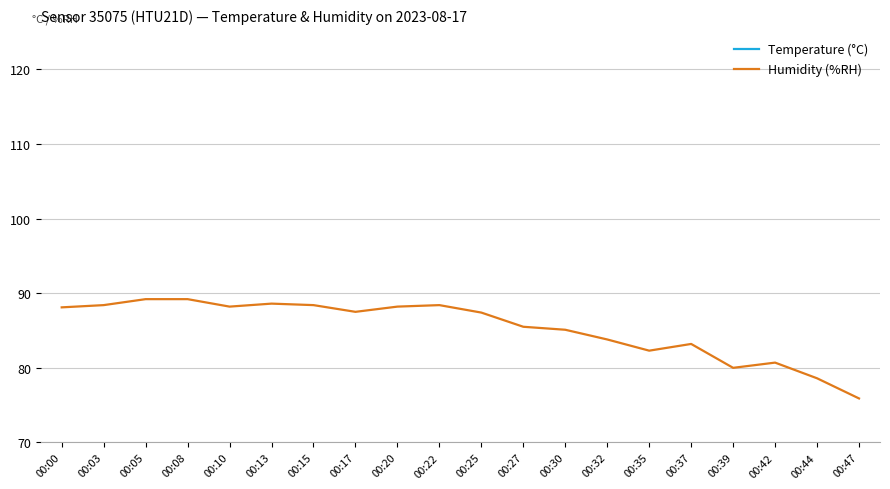

Which series changed the most between 00:17 and 00:44?

Humidity (%RH)